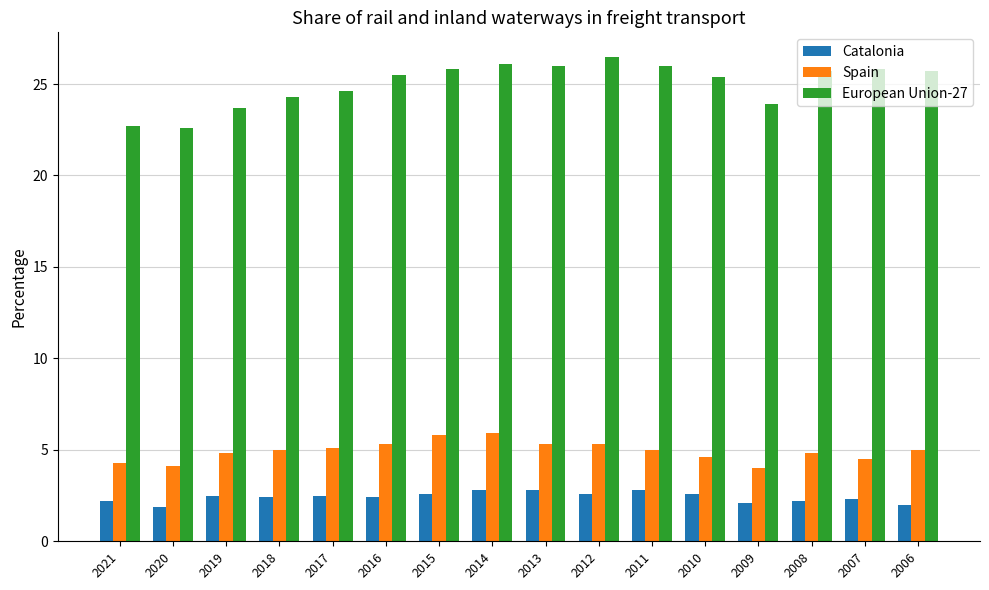

What is the difference between the highest and lowest values at 2021?

20.5